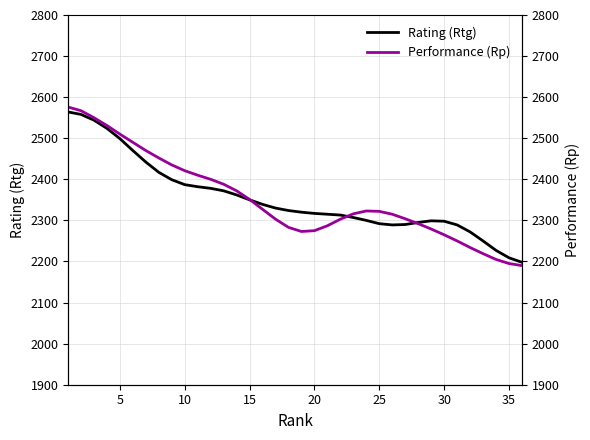

What is the lowest value of the Performance (Rp) series?

2190